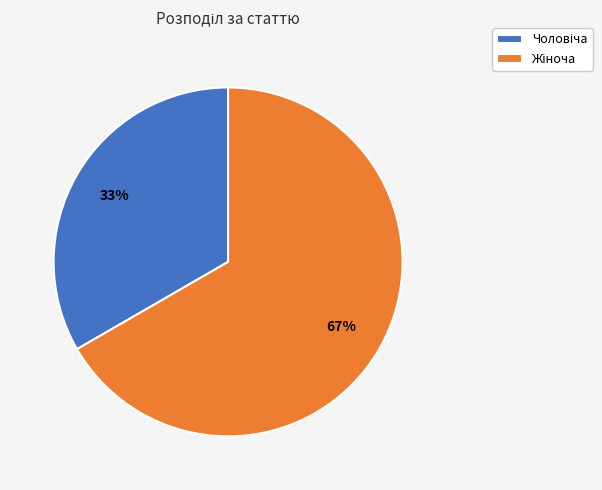

How many segments does this pie chart have?

2